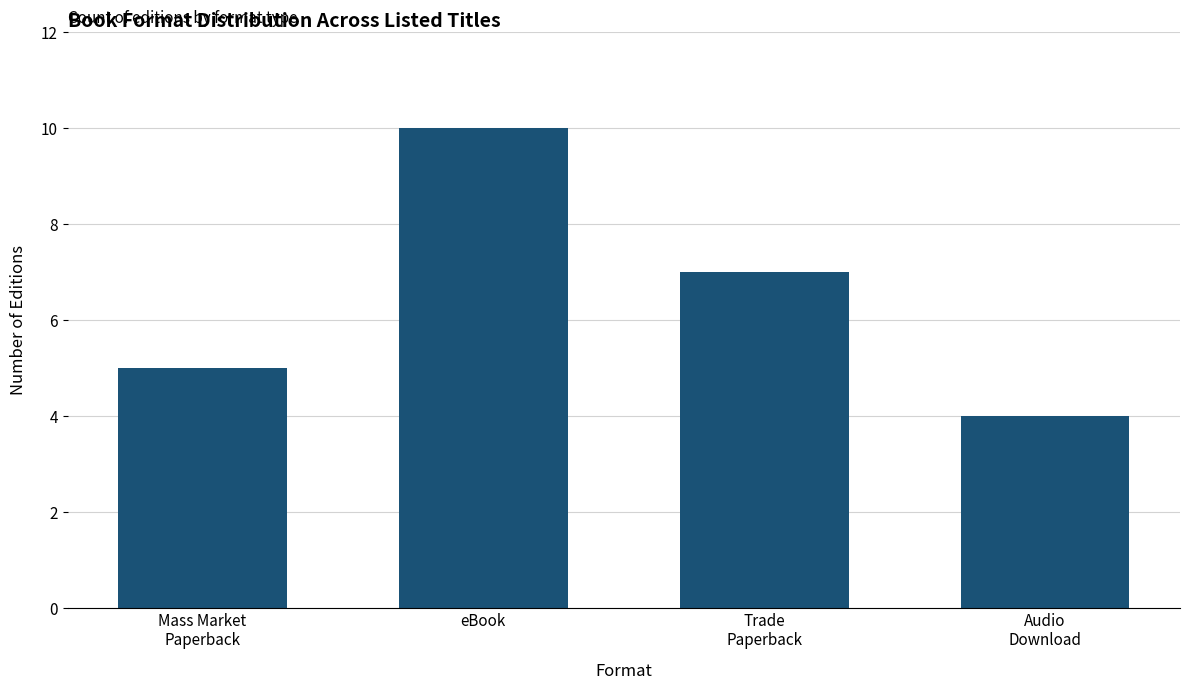

Does the chart contain stacked bars?

No